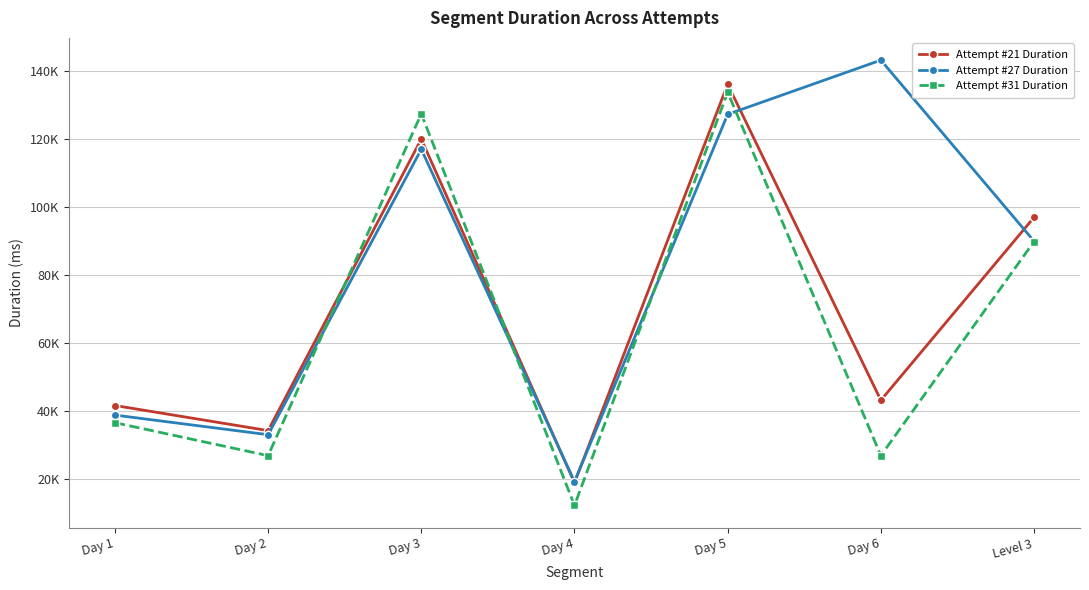

Is this an area chart (filled region under the line)?

No